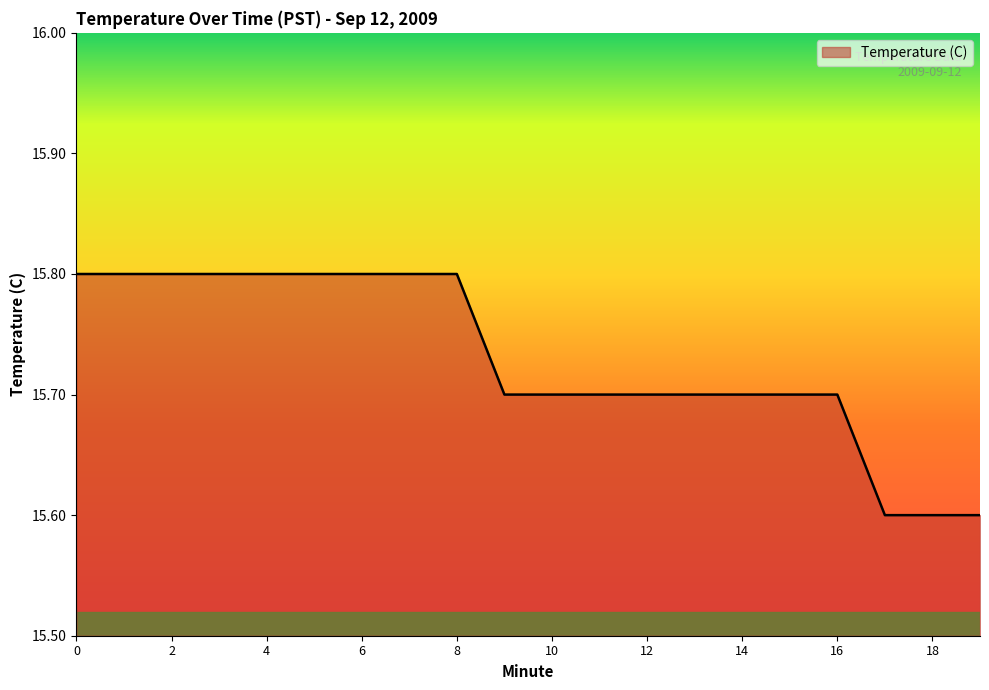

What is the difference between the second highest and second lowest values?

0.2